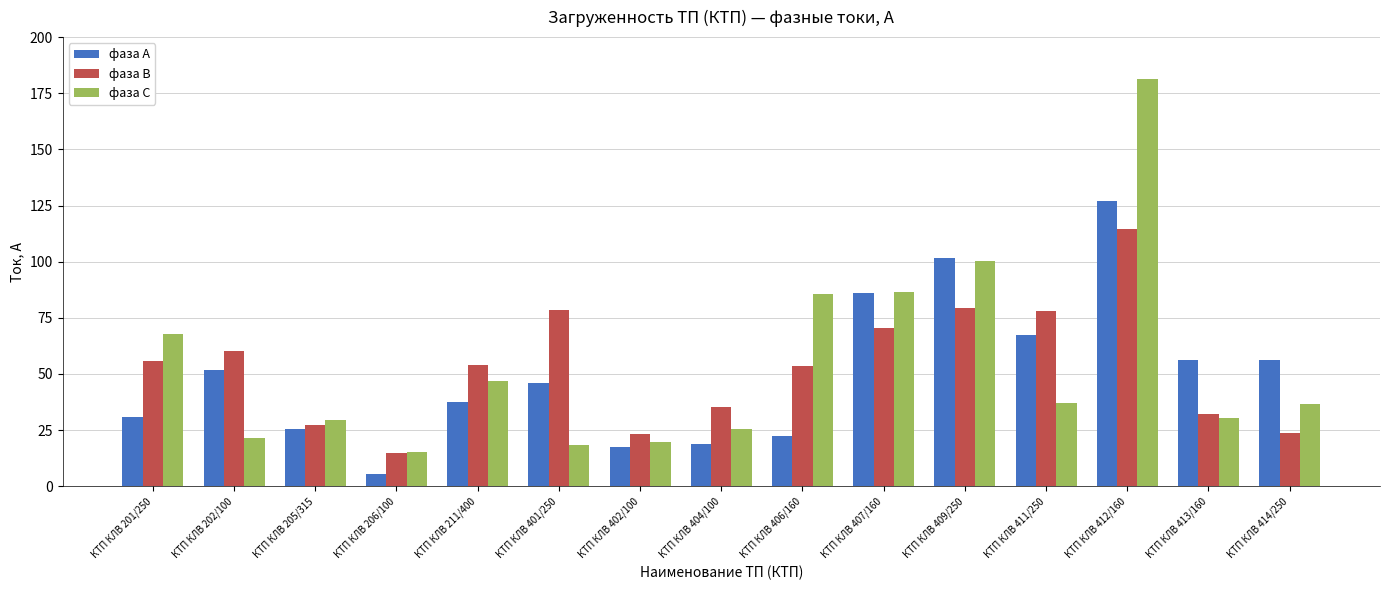

What is the maximum value shown in the chart?

181.2